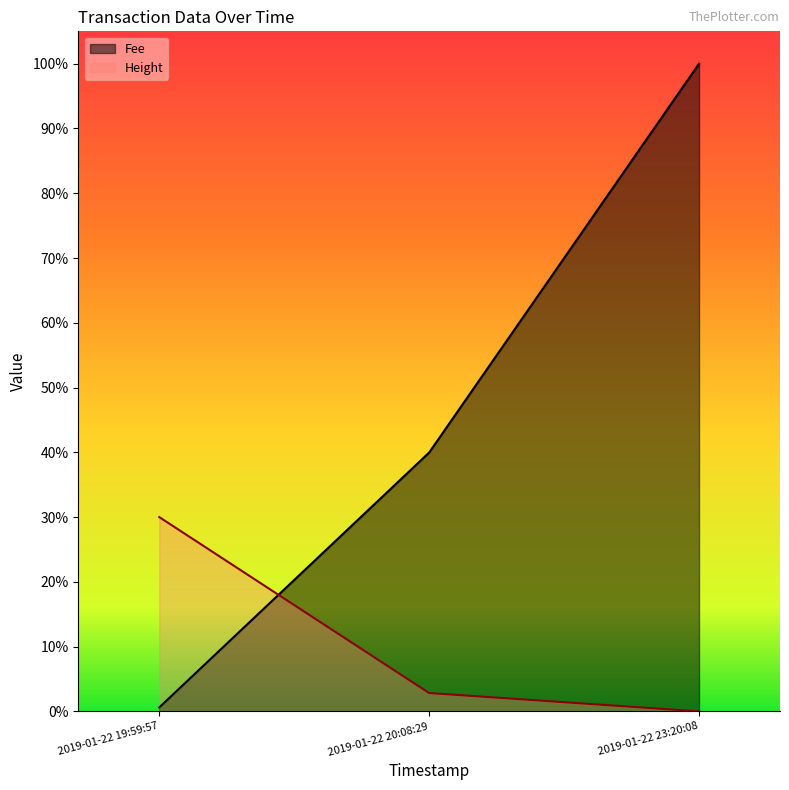

What are all the series names shown in the legend?

Fee, Height